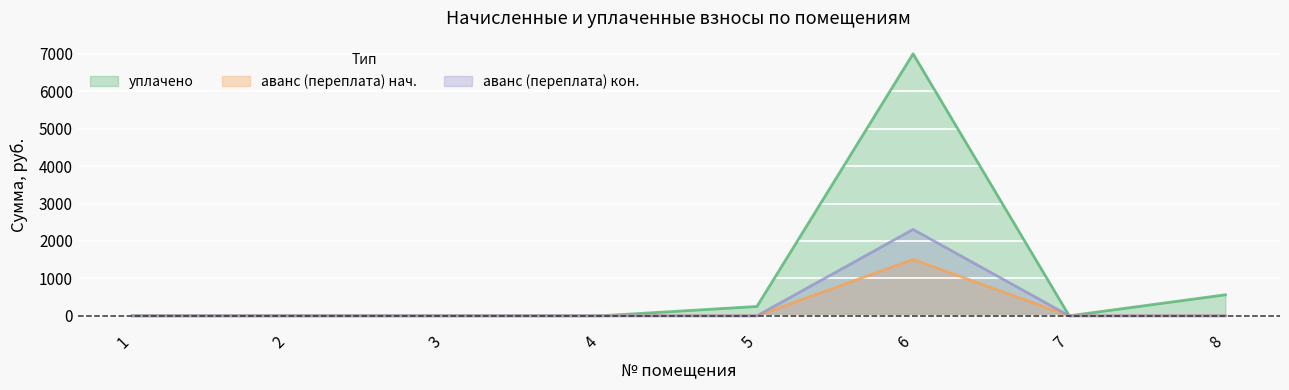

Is it true that аванс (переплата) после equals 0.0 at 1?

True